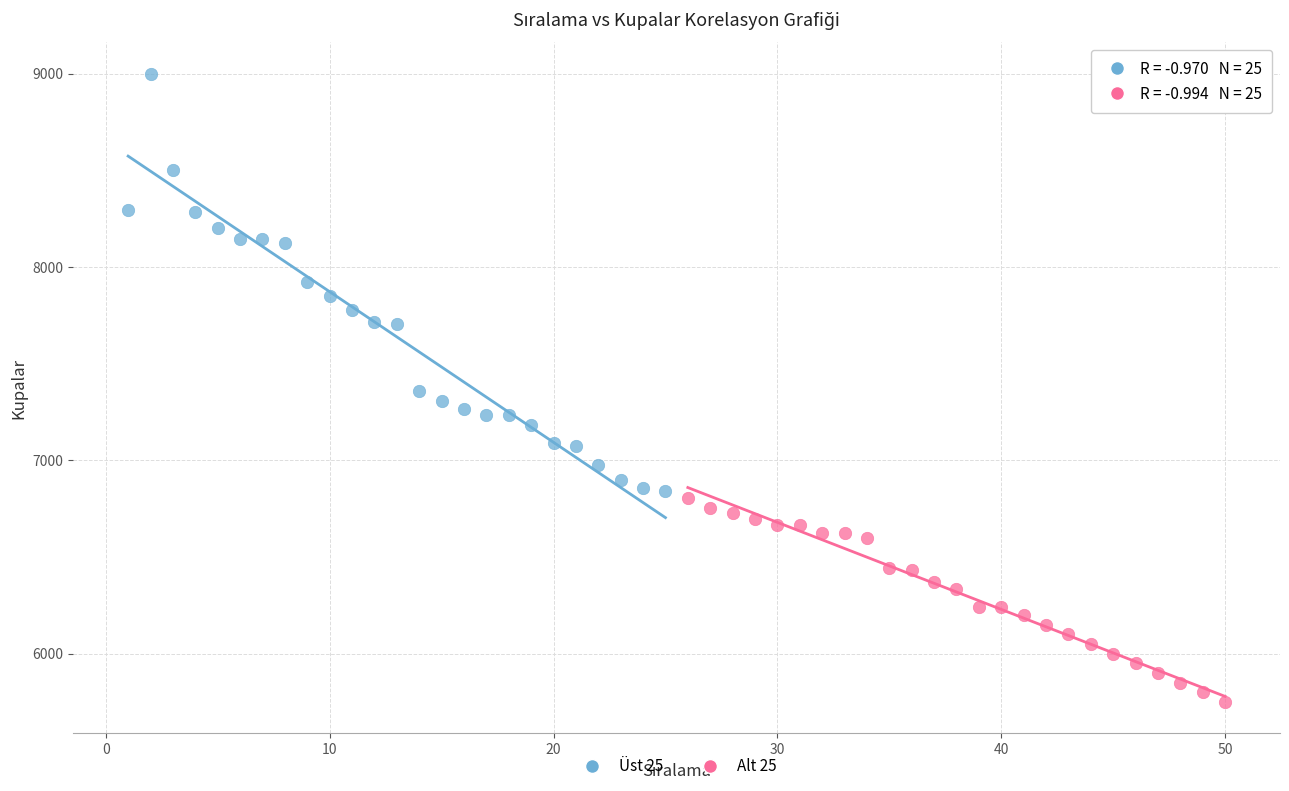

Which series contains the lowest Y value?

Alt 25